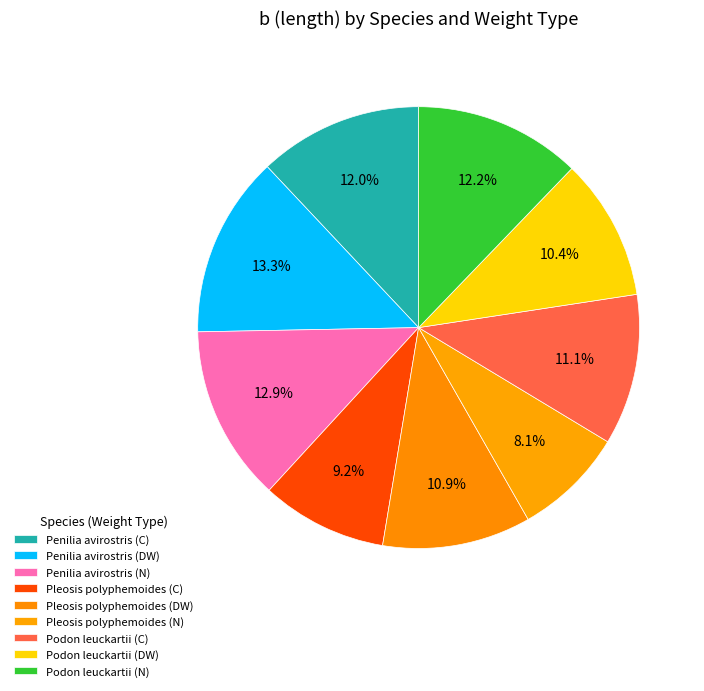

Combined, do Penilia avirostris (DW) and Pleosis polyphemoides (N) account for over 50%?

No